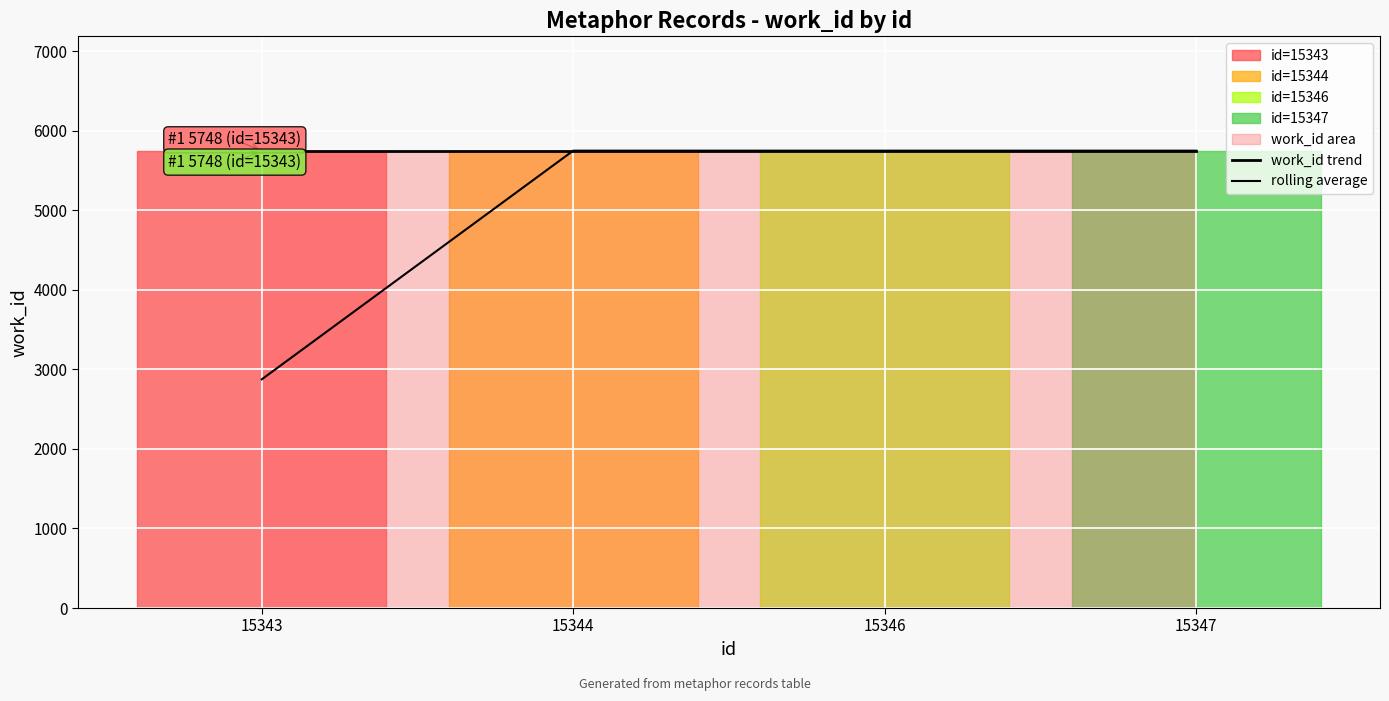

Which has a higher value, 15347 or 15344?

15347